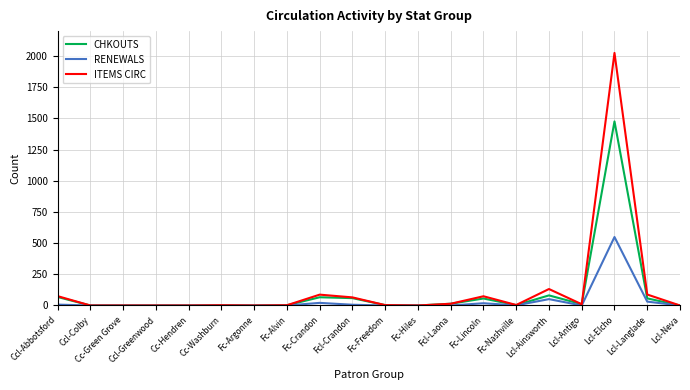

Is it true that RENEWALS equals 0 at Fc-Freedom?

True